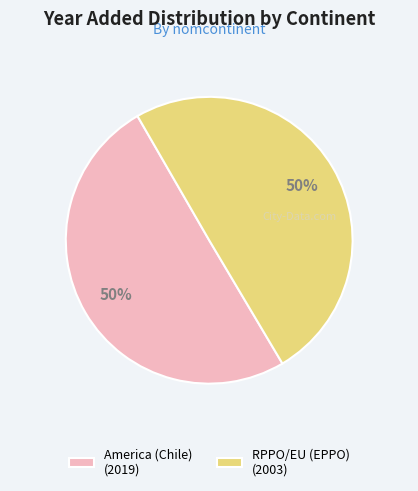

The RPPO/EU (EPPO) slice represents 50% of the pie. True or false?

True